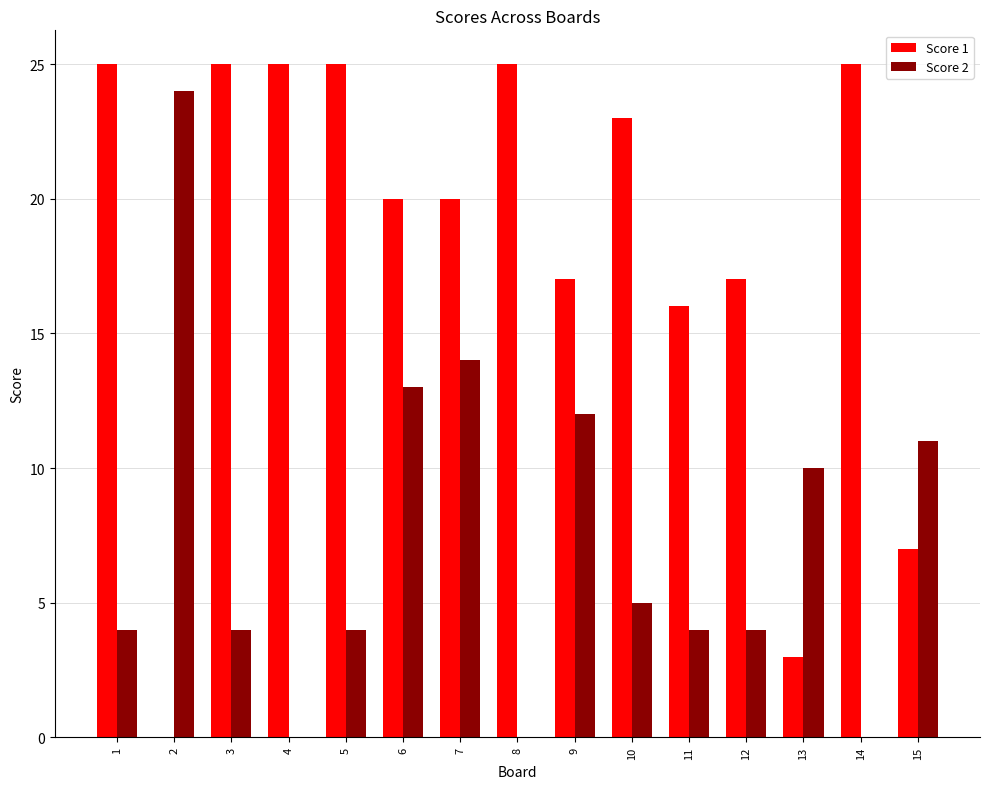

True or false: Score 2 has a value of -14 at 4.

False